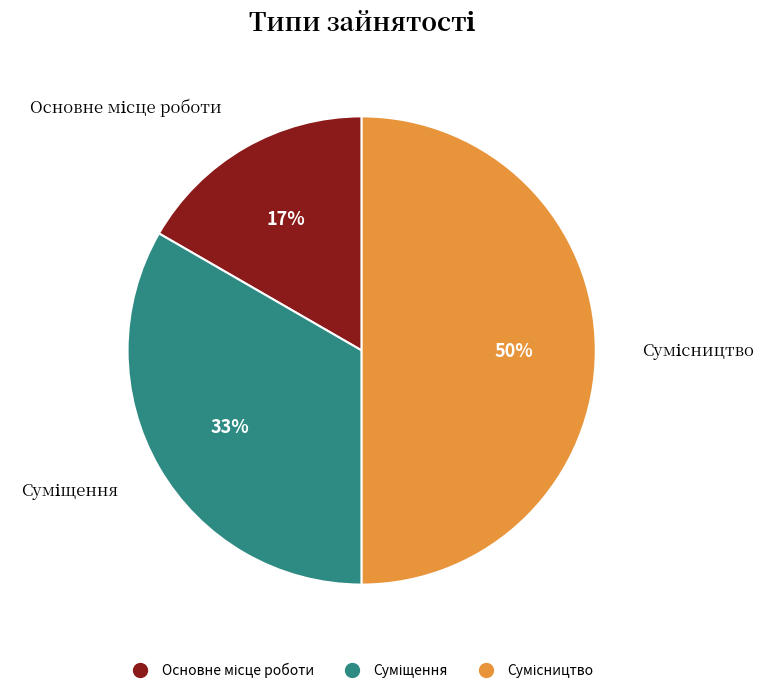

The Основне місце роботи slice represents 17% of the pie. True or false?

True